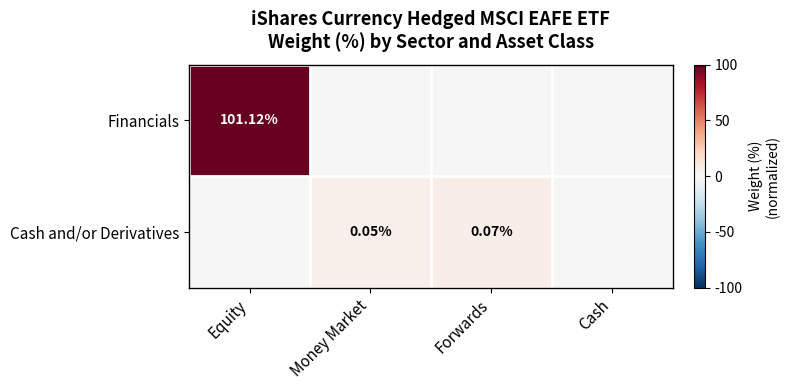

Is the value of Cash and/or Derivatives at Equity greater than the value of Financials at Equity?

No